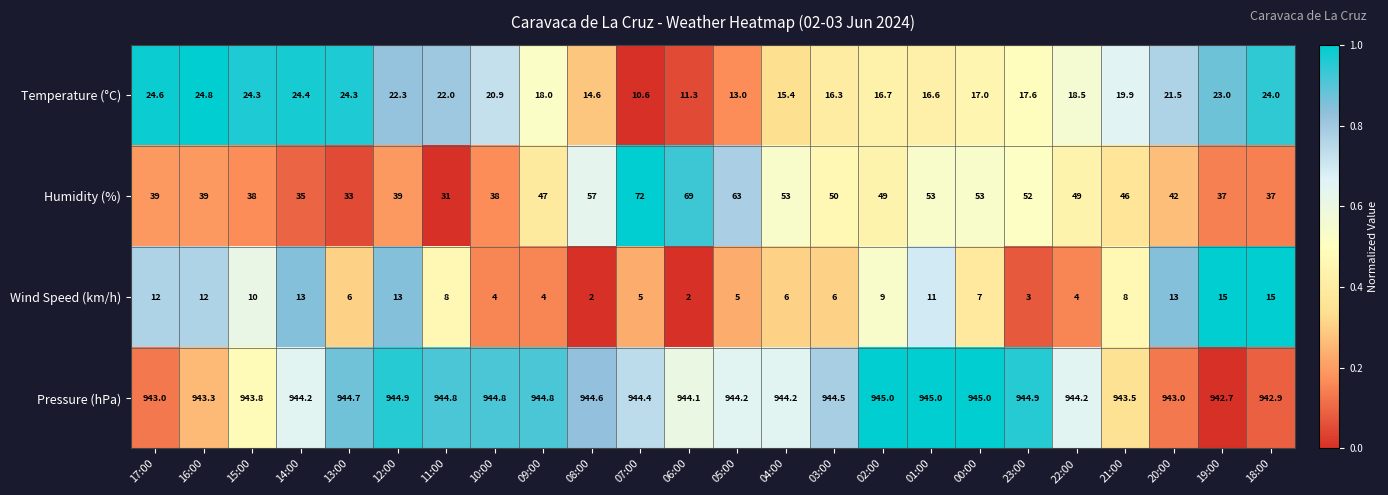

What is the difference between the maximum and minimum values in the Temperature (°C) series?

14.2